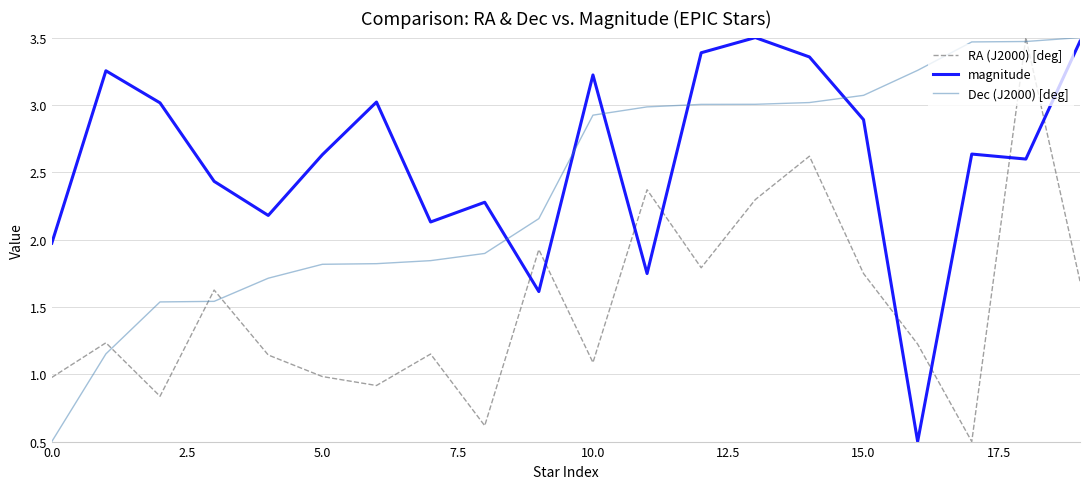

List the series in order of their overall mean, lowest first.

RA (J2000) [deg], Dec (J2000) [deg], magnitude